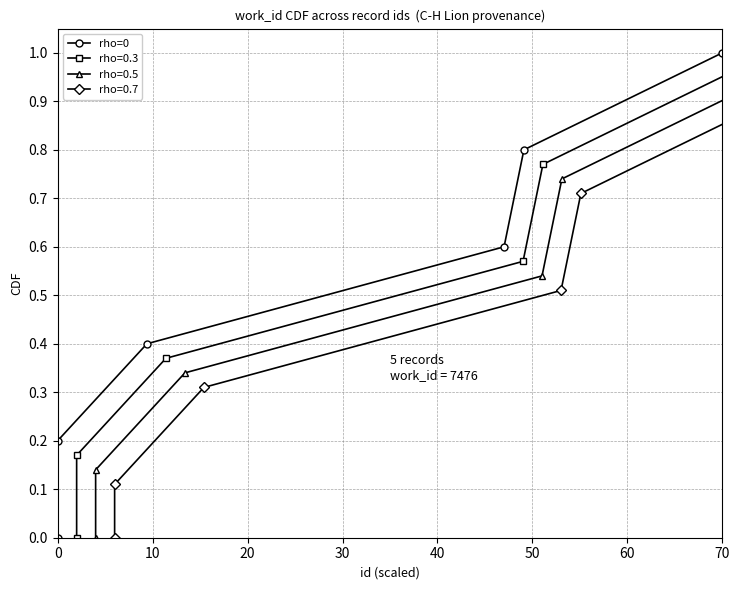

What is the maximum value shown in the chart?

1.0